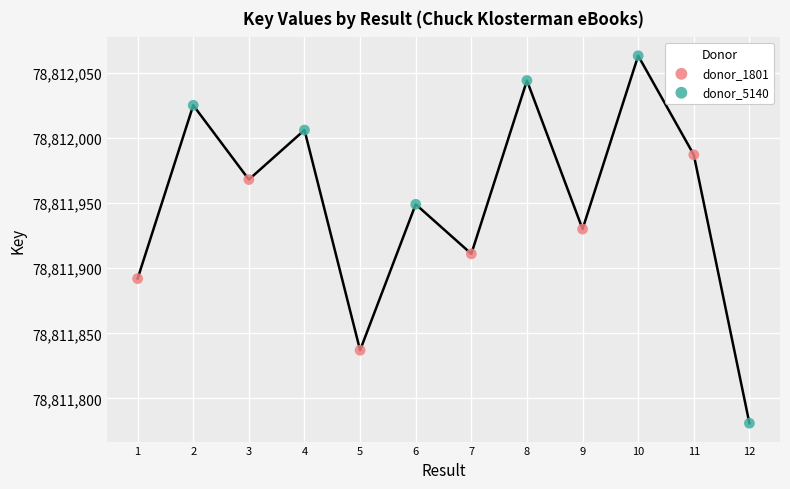

What are all the series names shown in the legend?

donor_1801, donor_5140